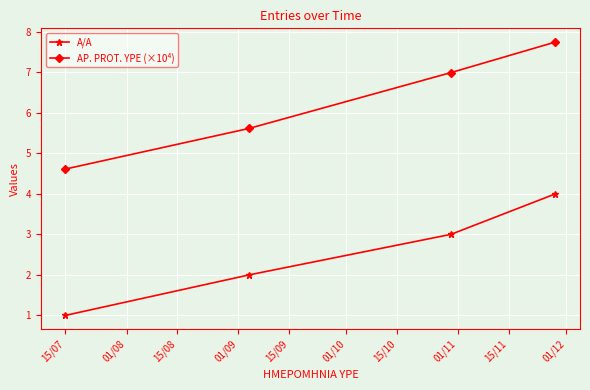

What is the value of the AP. PROT. YPE (×10⁴) point at the 2nd from the left?

5.6